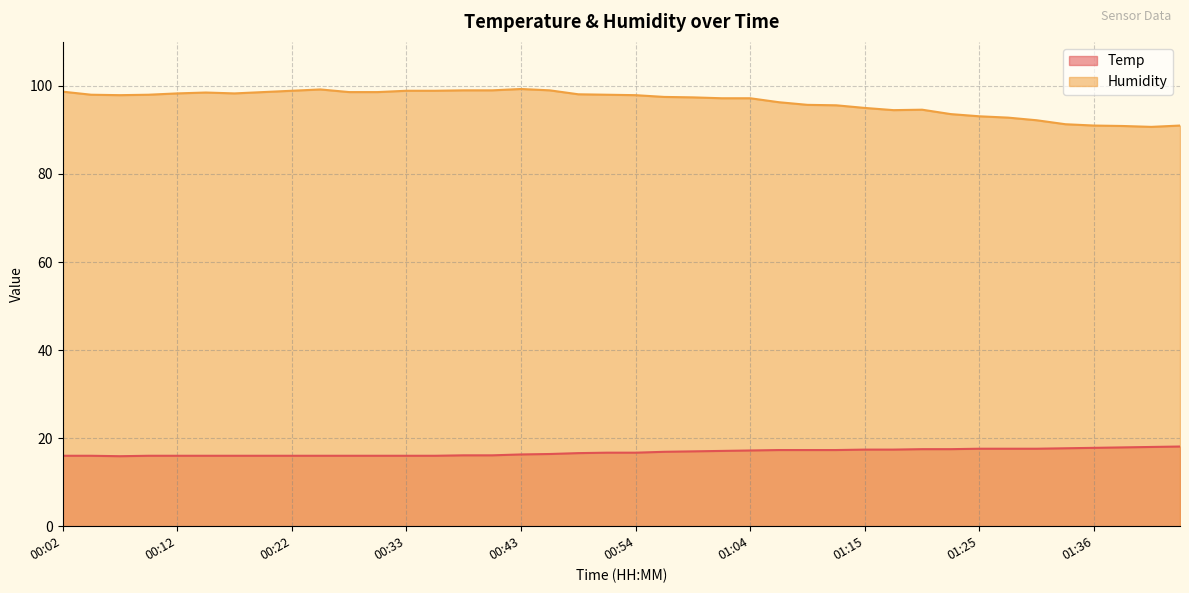

True or false: Humidity and Temp intersect in this chart.

False